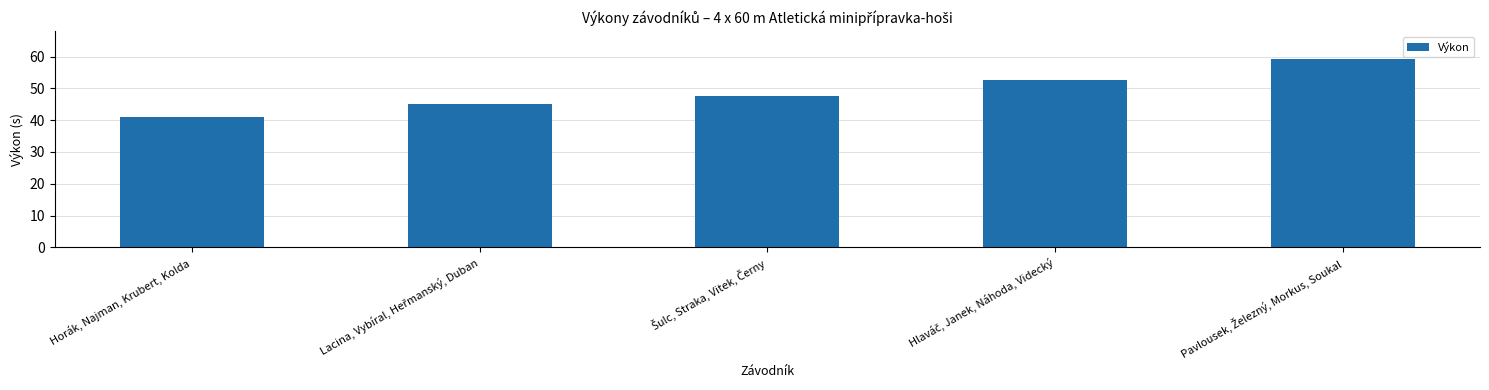

Count the number of values greater than 47.

3